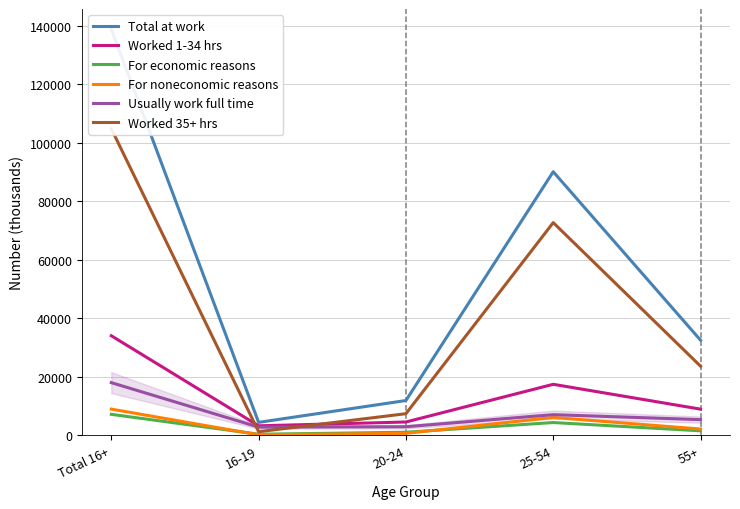

Between 20-24 and 25-54, which series saw the biggest shift?

Total at work